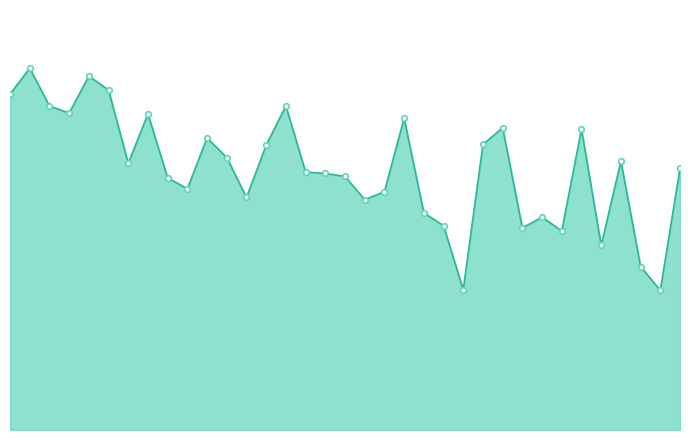

What is the maximum value shown in the chart?

2298